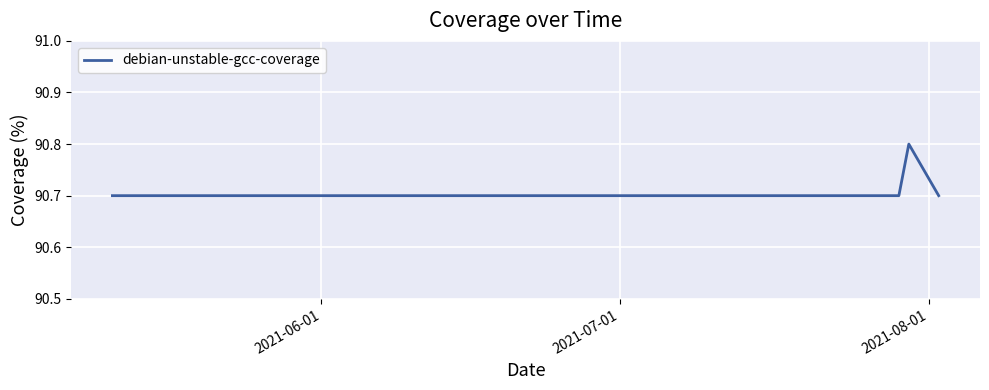

What is the smallest value displayed?

90.7